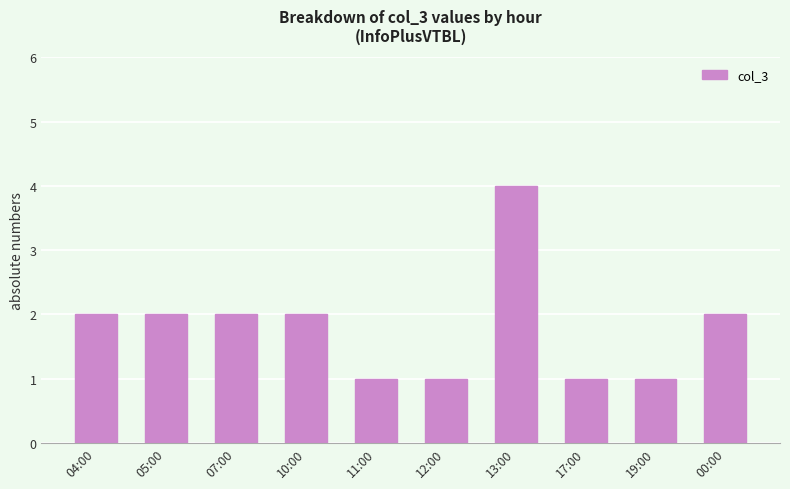

The chart shows a value of 1 at 10:00. True or false?

False